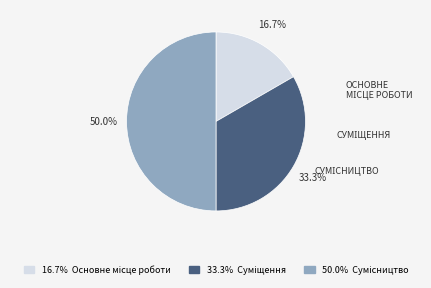

To the nearest percent, what is the average slice percentage?

33%